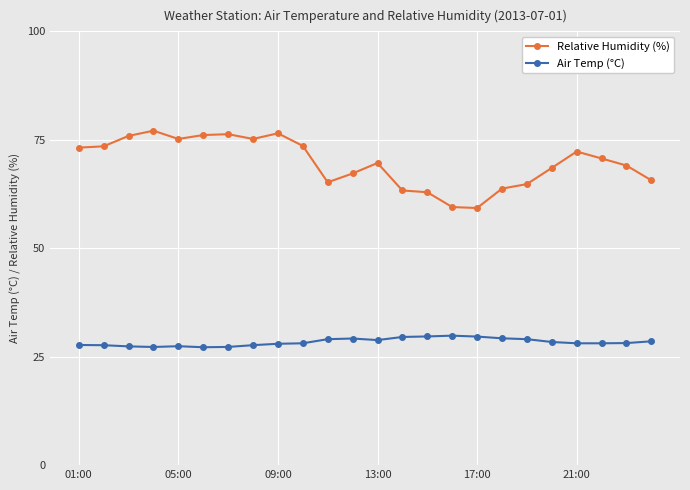

What are all the series names shown in the legend?

Relative Humidity (%), Air Temp (°C)